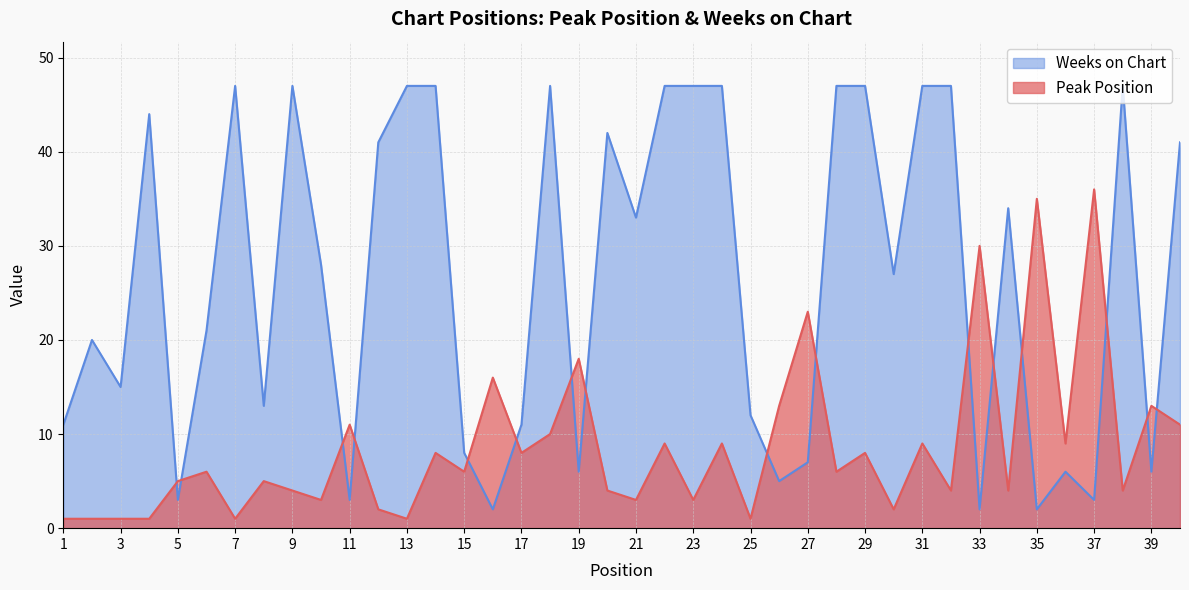

Which series has the widest spread of values?

Weeks on Chart